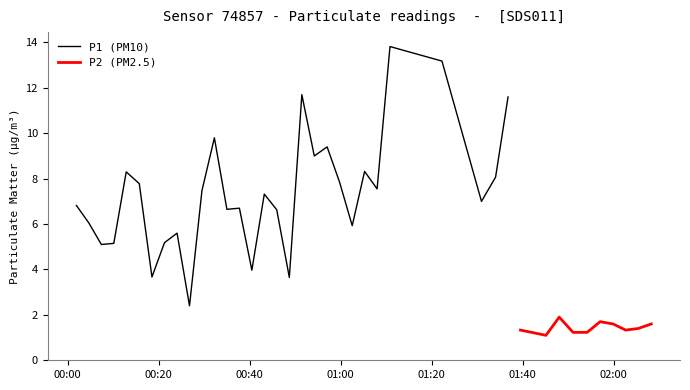

The value of P1 at 24 is 3.7. True or false?

False